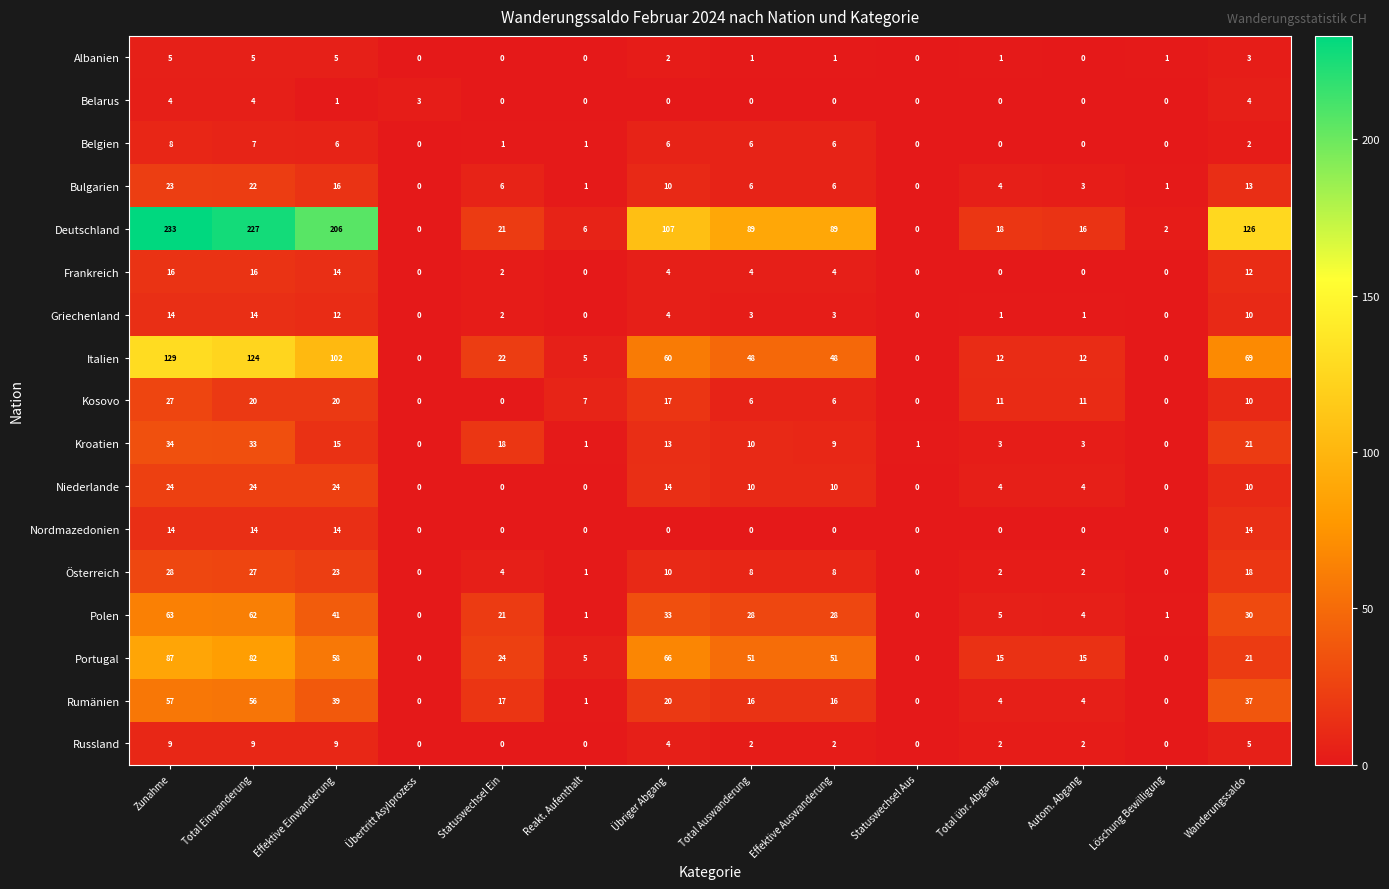

At how many categories does at least one series exceed 101?

5